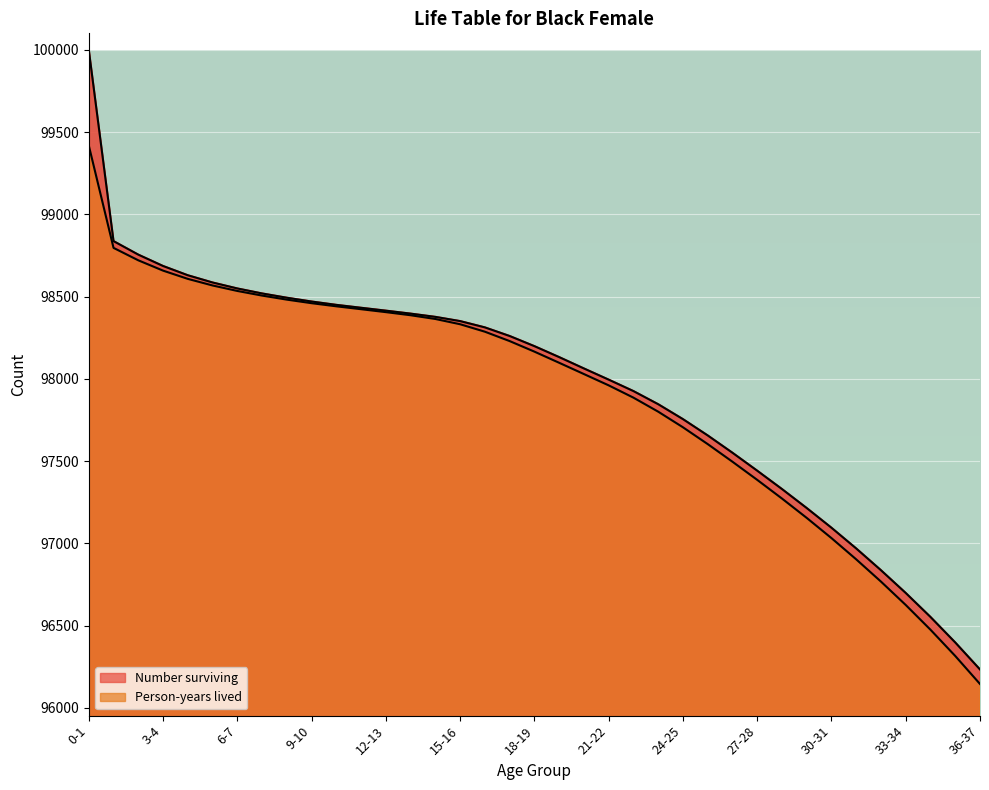

Between 21-22 and 36-37, which series saw the biggest shift?

Person-years lived